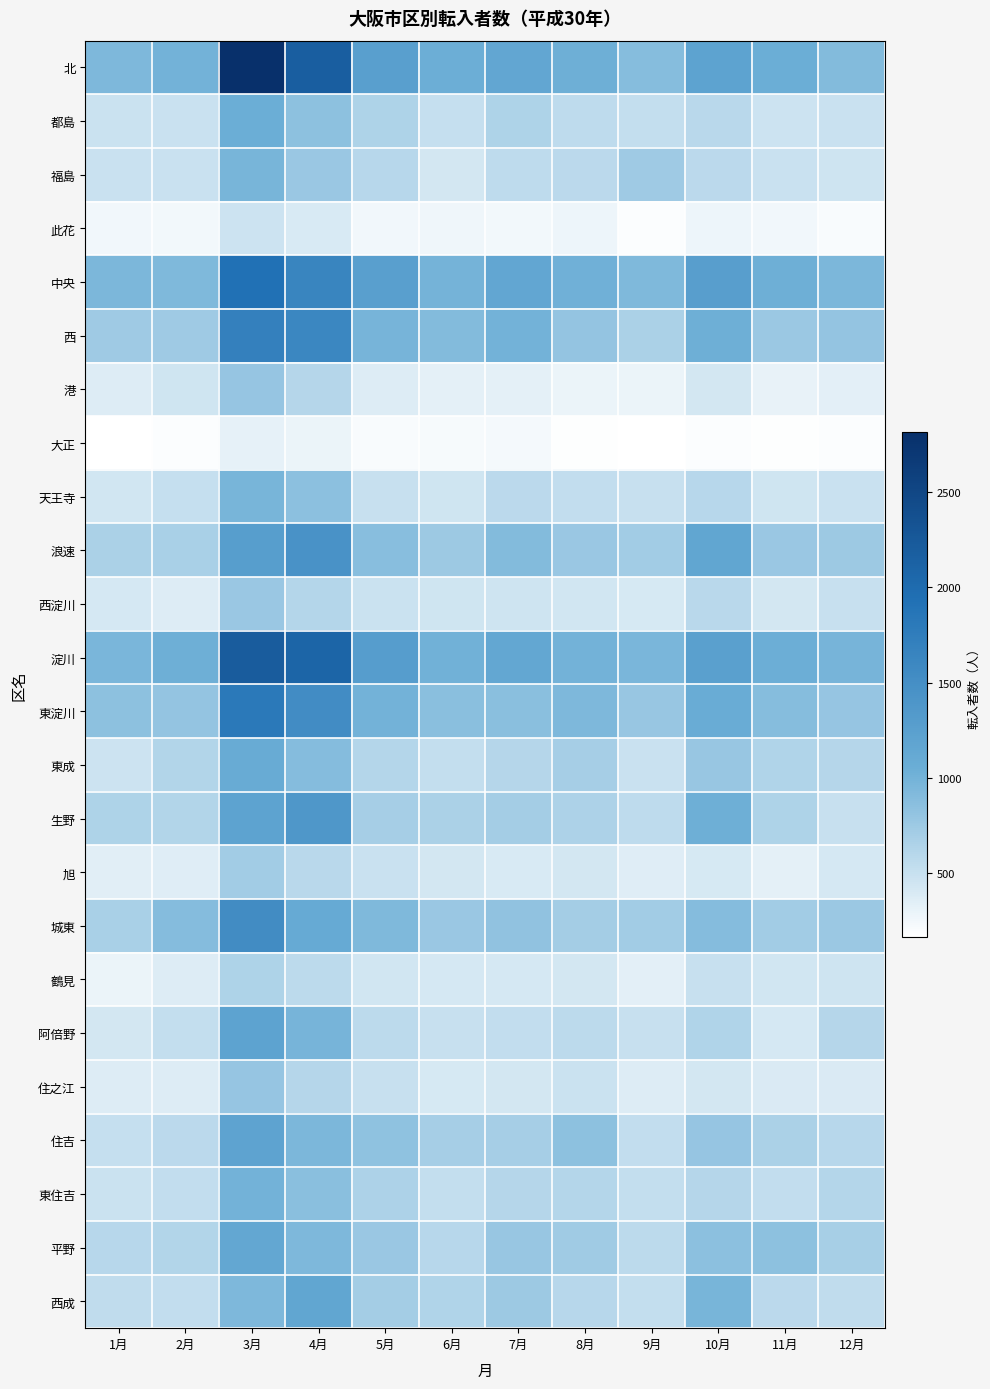

What is the spread (max minus min) of values at 7月?

922